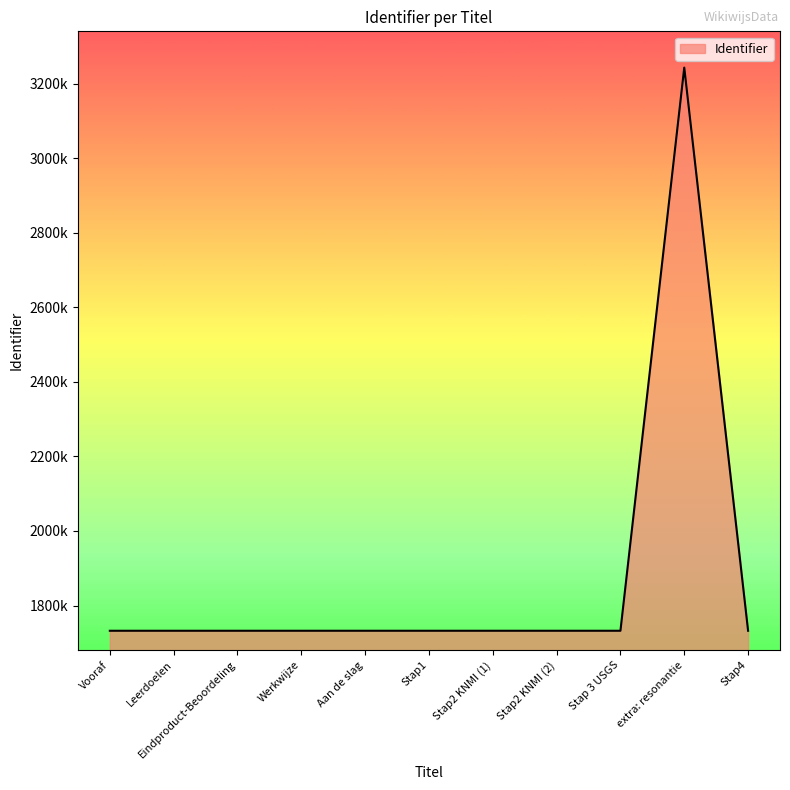

What position from the right is Stap 3 USGS?

3